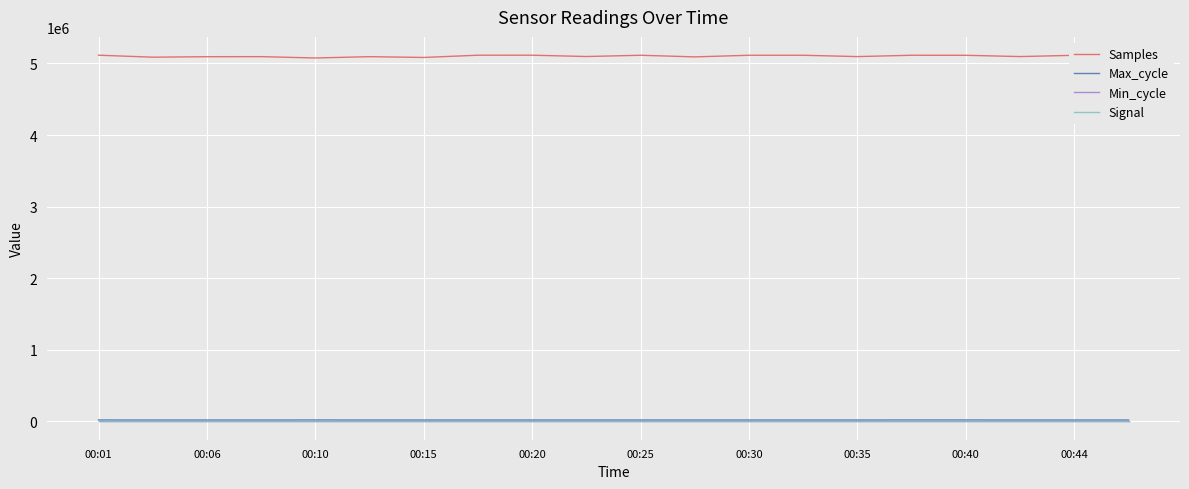

True or false: Samples has more than 0 points higher than both neighbors.

True